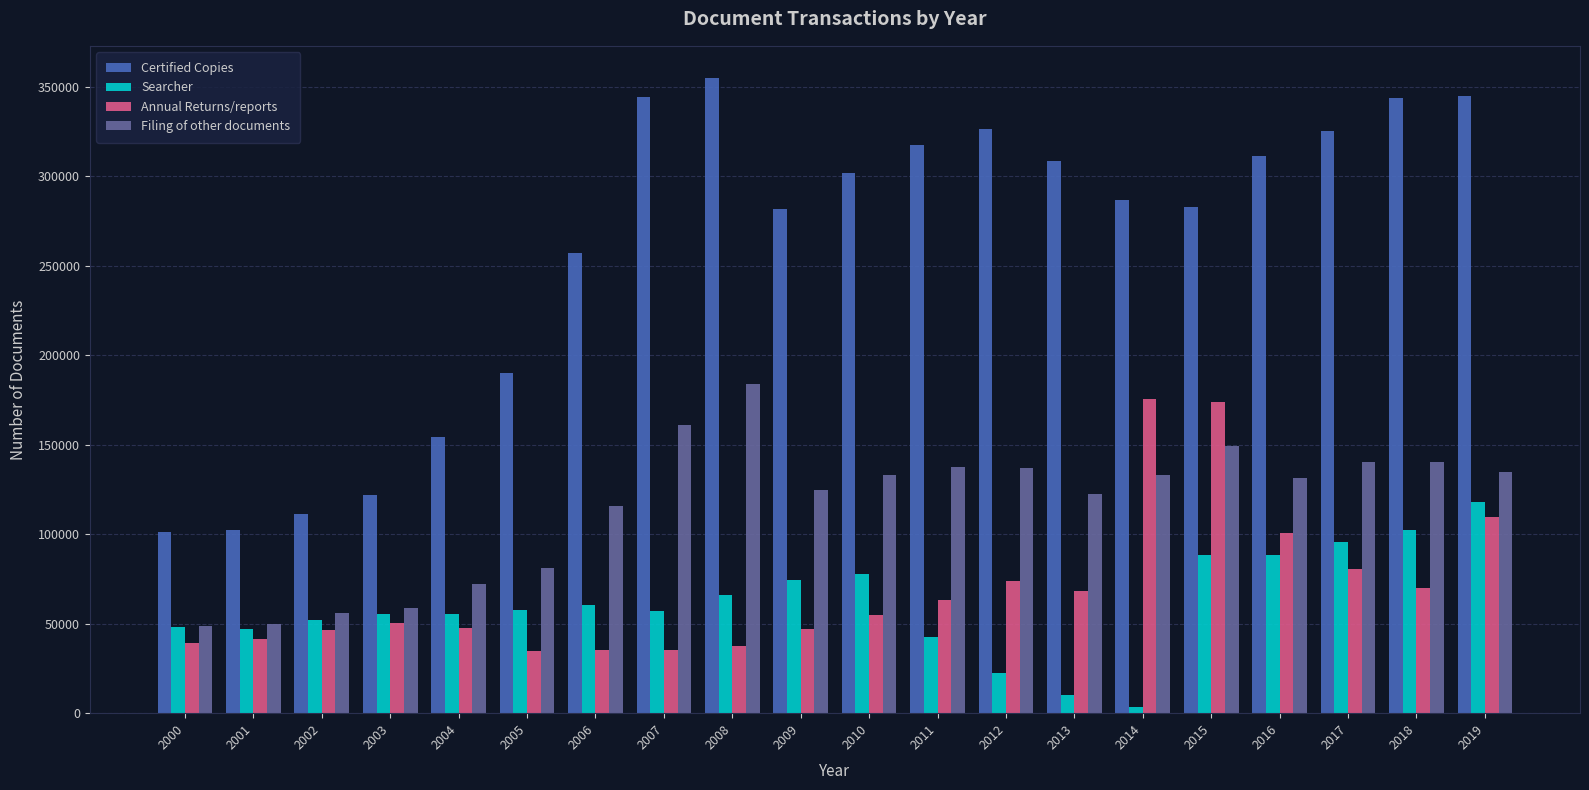

Does the chart contain stacked bars?

No